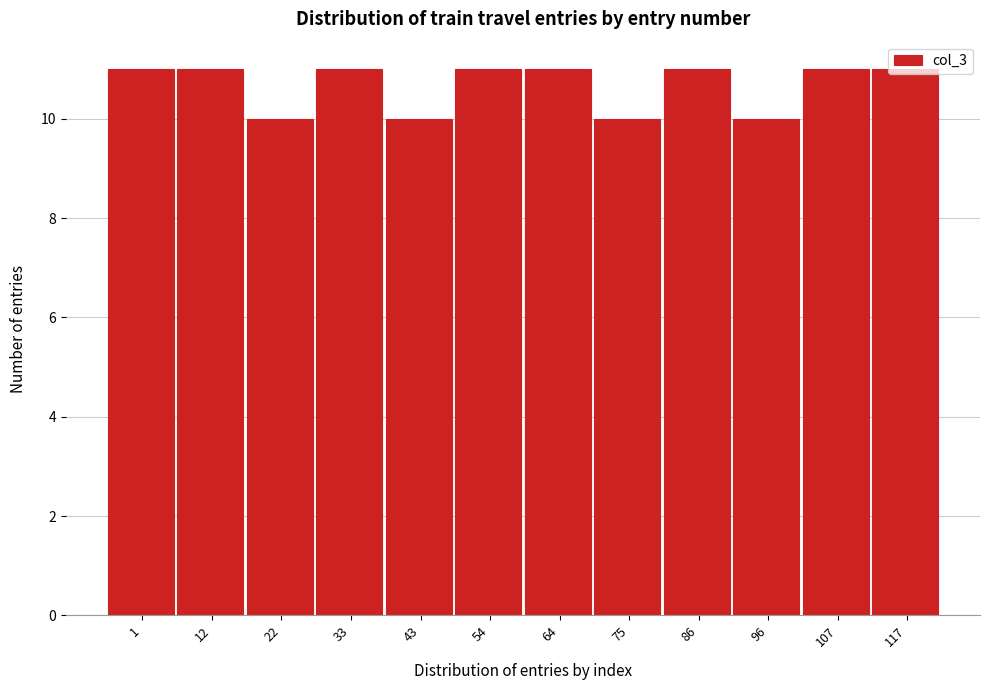

Which has a higher value, 43 or 107?

107